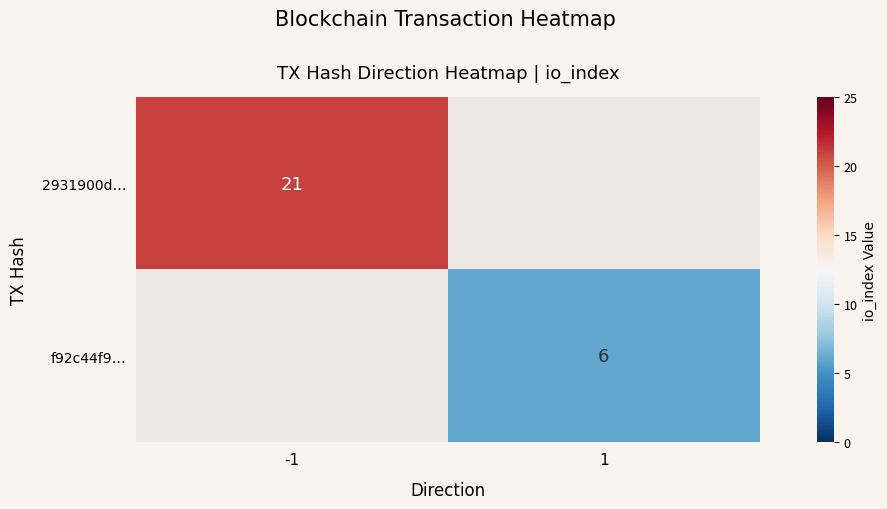

True or false: 2931900d… has a value of 21 at -1.

True